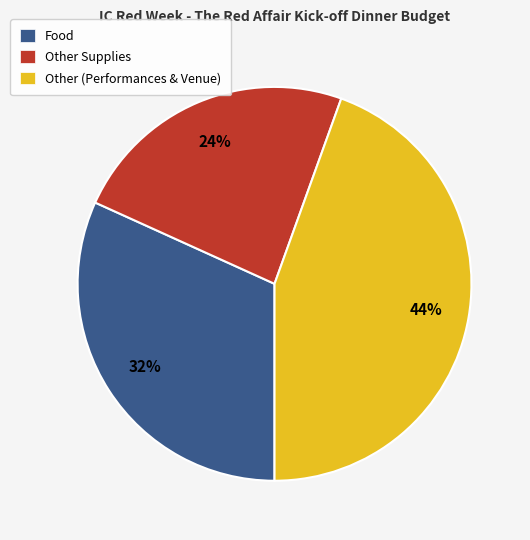

Is the sum of Other (Performances & Venue) and Other Supplies greater than half?

Yes